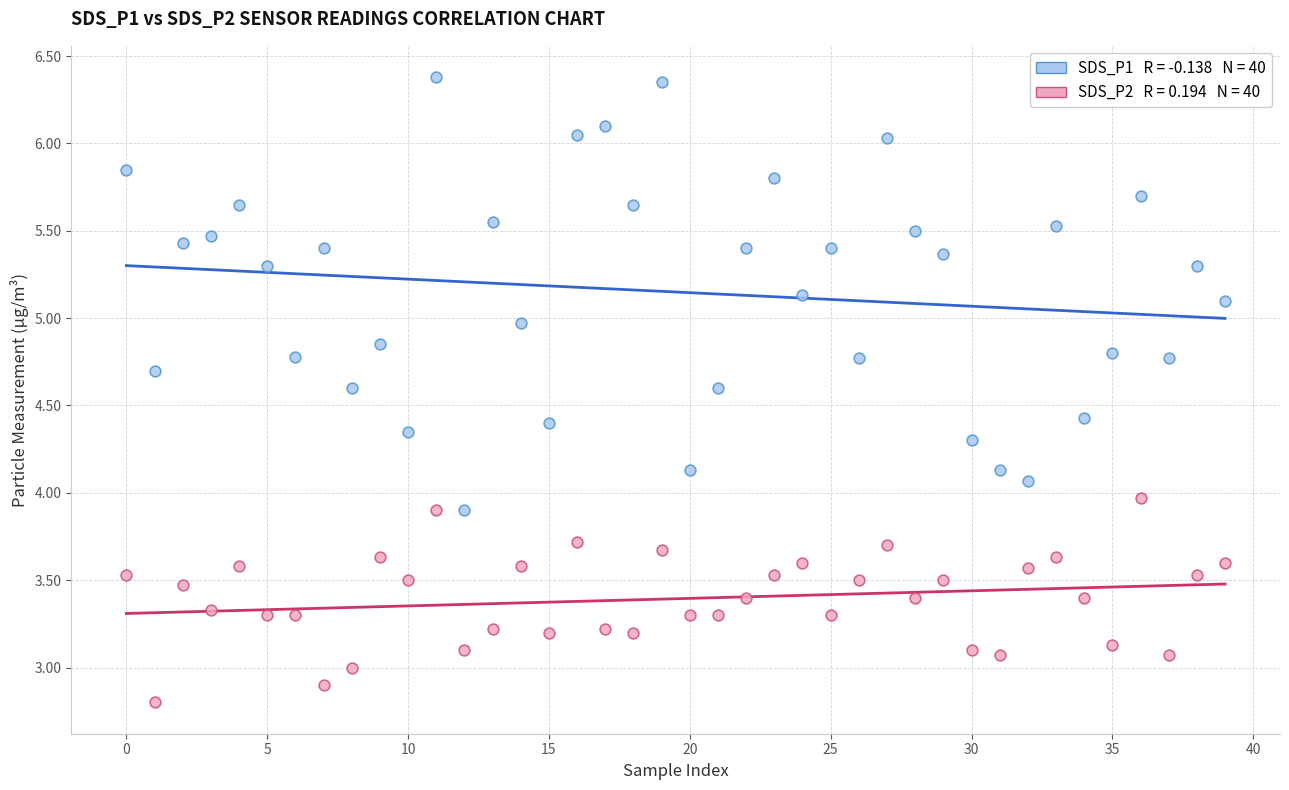

Across all data points, what is the range of Y values (max minus min)?

3.6